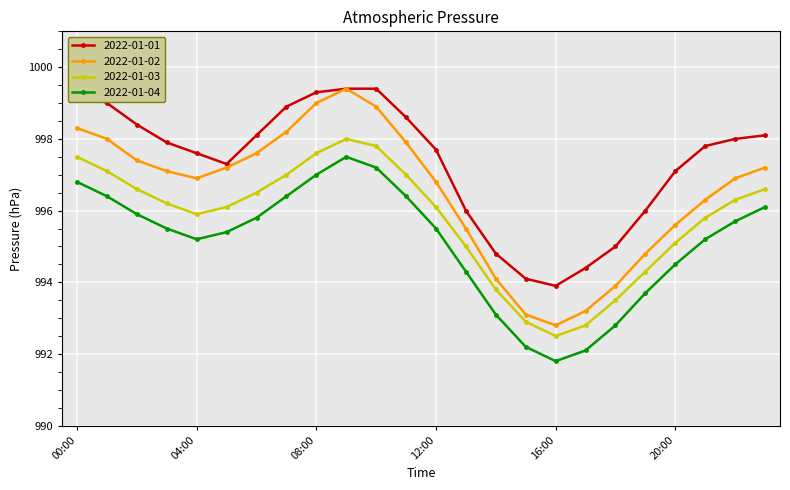

How many lines are shown in the chart?

4